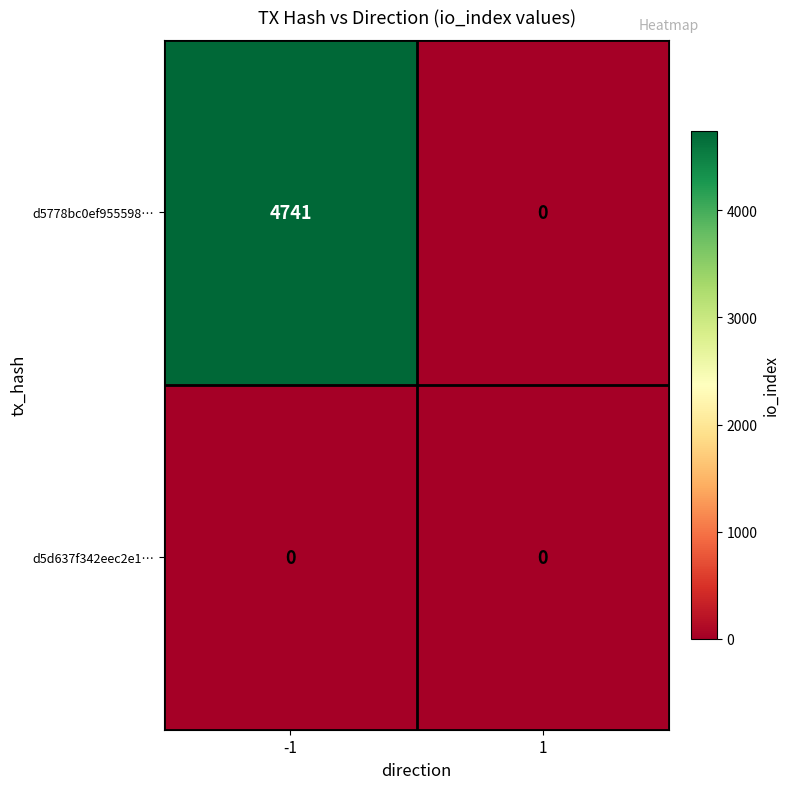

At how many categories does at least one series exceed 645?

1